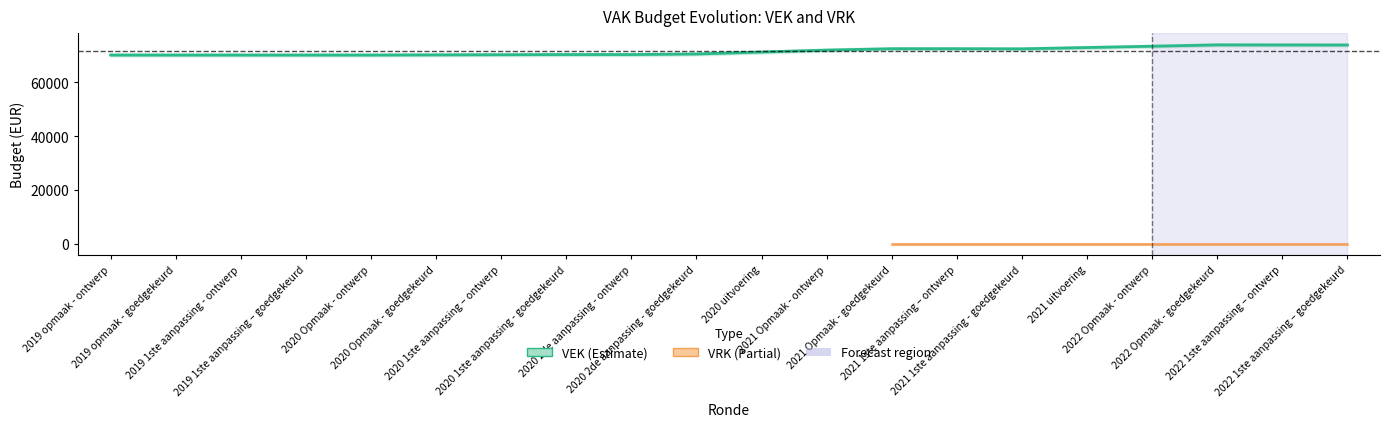

Where is the first local minimum?

2021 1ste aanpassing - goedgekeurd